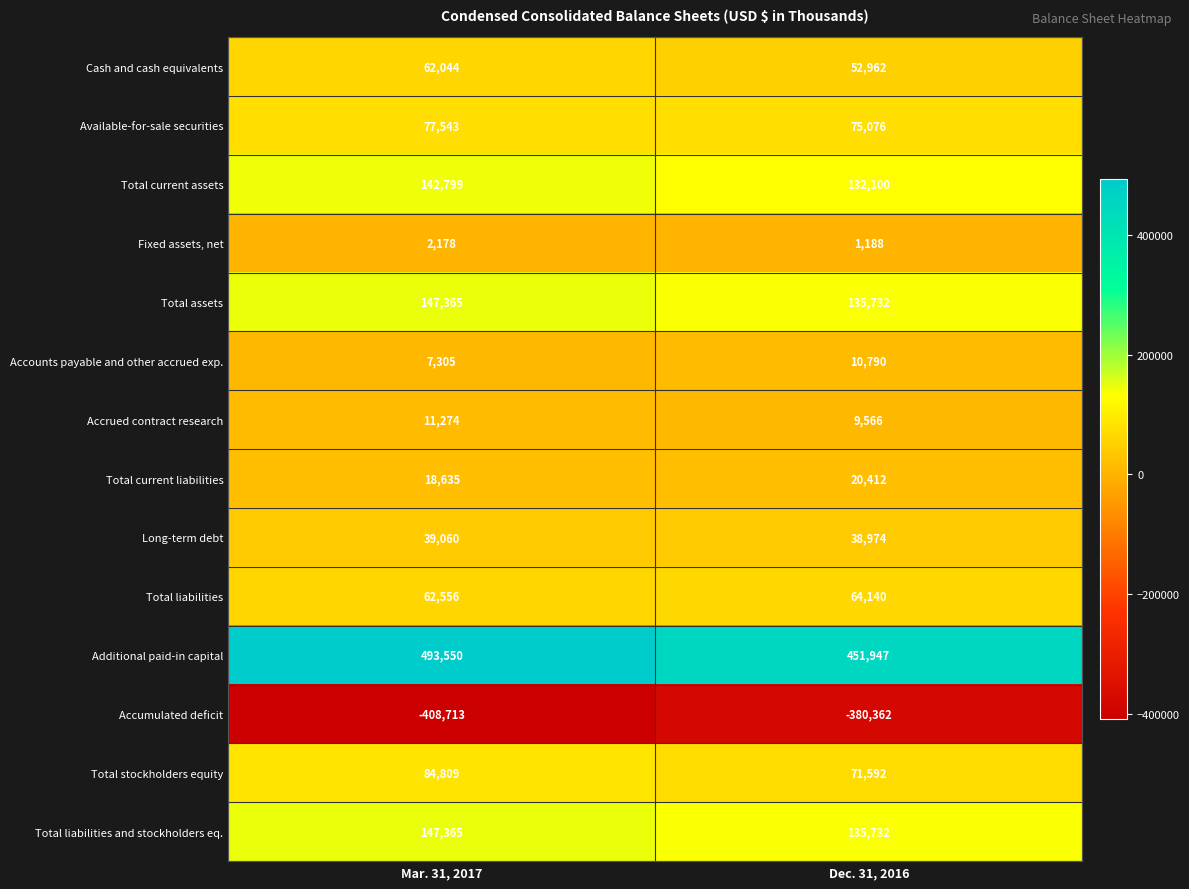

Reading left to right, list all the values displayed in this chart.

Cash and cash equivalents: Mar. 31, 2017=62044	Dec. 31, 2016=52962
Available-for-sale securities: Mar. 31, 2017=77543	Dec. 31, 2016=75076
Total current assets: Mar. 31, 2017=142799	Dec. 31, 2016=132100
Fixed assets, net: Mar. 31, 2017=2178	Dec. 31, 2016=1188
Total assets: Mar. 31, 2017=147365	Dec. 31, 2016=135732
Accounts payable and other accrued exp.: Mar. 31, 2017=7305	Dec. 31, 2016=10790
Accrued contract research: Mar. 31, 2017=11274	Dec. 31, 2016=9566
Total current liabilities: Mar. 31, 2017=18635	Dec. 31, 2016=20412
Long-term debt: Mar. 31, 2017=39060	Dec. 31, 2016=38974
Total liabilities: Mar. 31, 2017=62556	Dec. 31, 2016=64140
Additional paid-in capital: Mar. 31, 2017=493550	Dec. 31, 2016=451947
Accumulated deficit: Mar. 31, 2017=-408713	Dec. 31, 2016=-380362
Total stockholders equity: Mar. 31, 2017=84809	Dec. 31, 2016=71592
Total liabilities and stockholders eq.: Mar. 31, 2017=147365	Dec. 31, 2016=135732